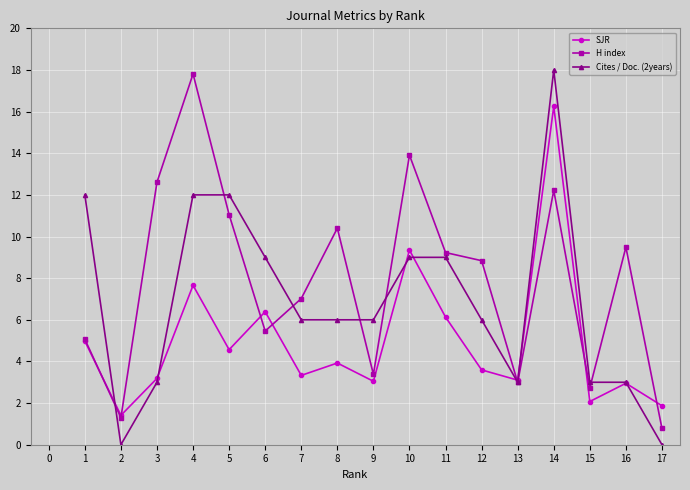

At which label is SJR closest to 8?

4